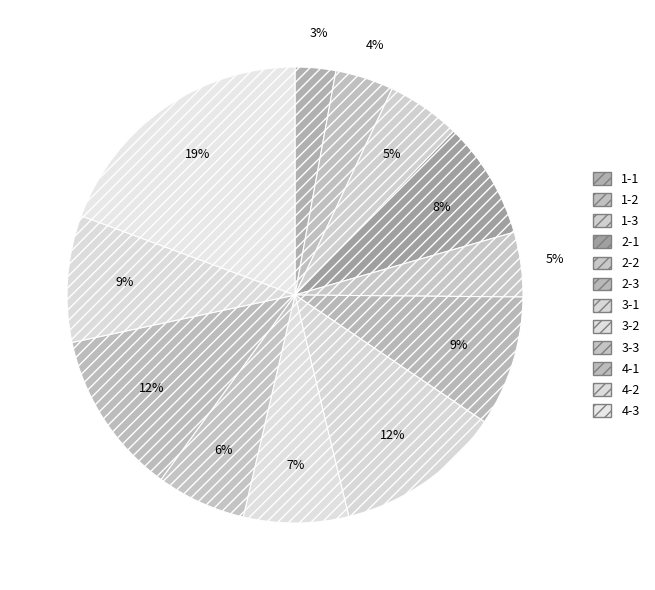

Count the number of slices in the pie.

12